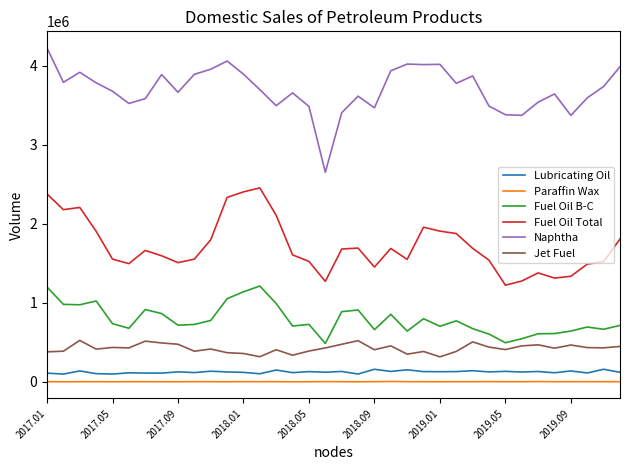

What is the minimum value for Fuel Oil Total?

1223877